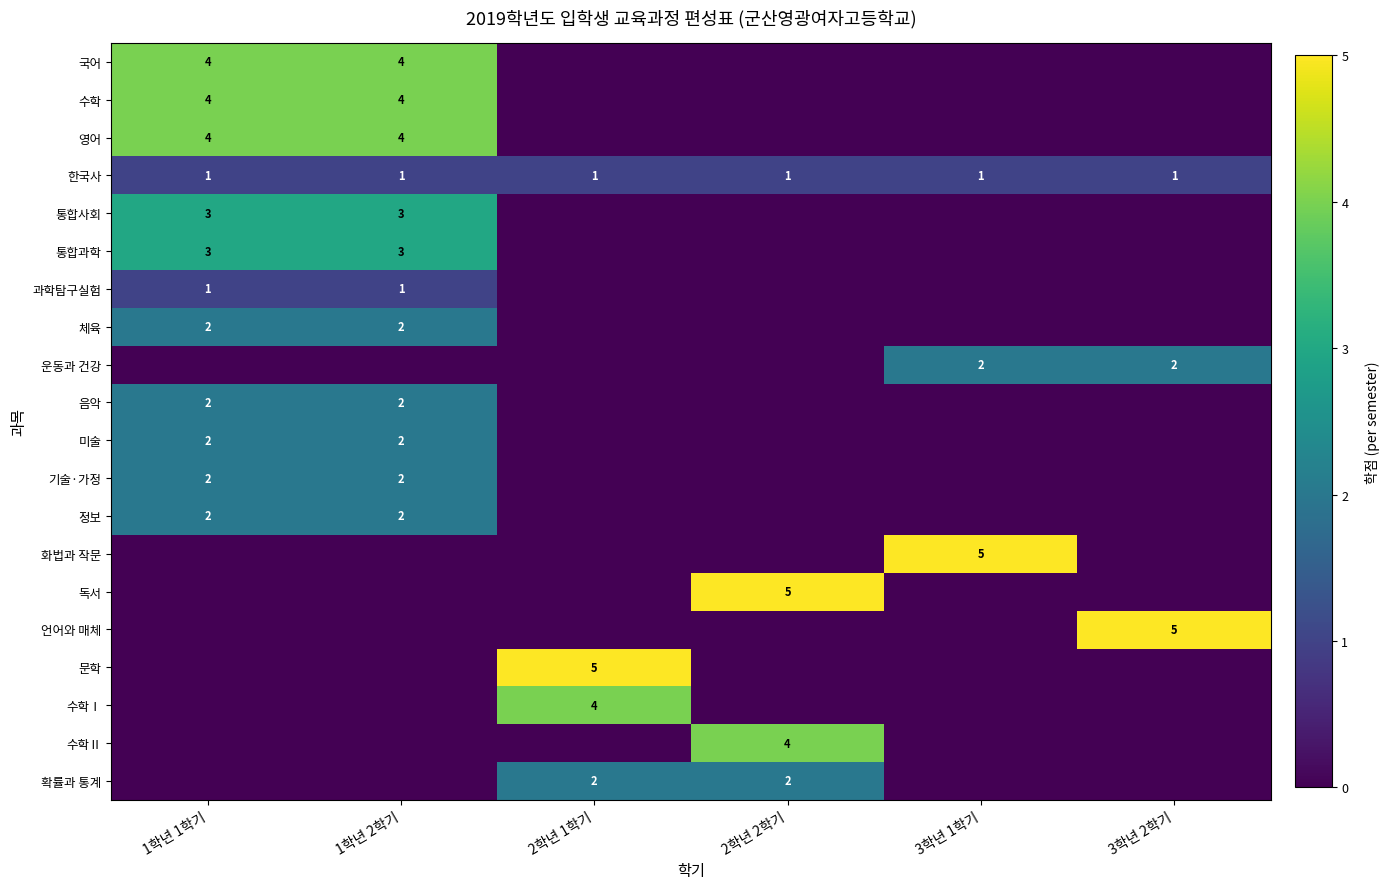

Is it true that 한국사 equals 2 at 2학년 1학기?

False